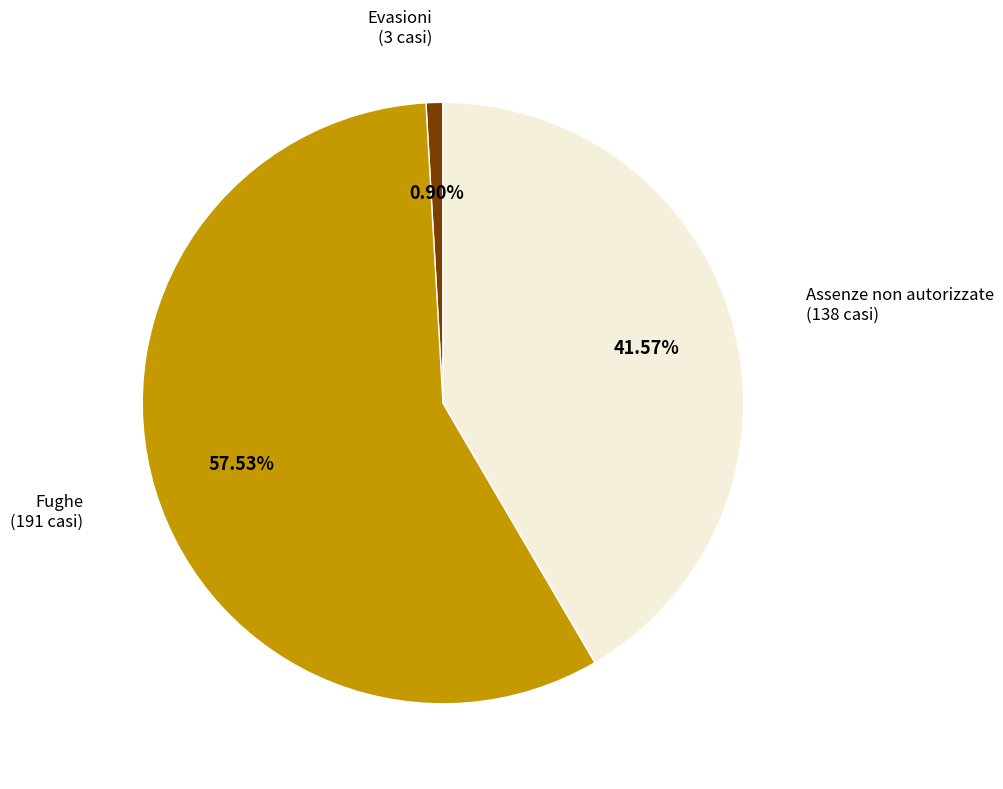

Is there any slice that represents more than half of the pie?

Yes